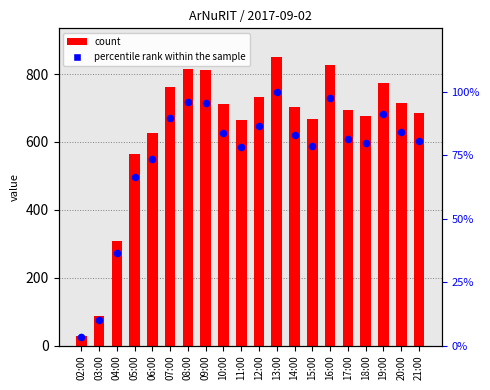

Which series has the largest total across all categories?

col_3